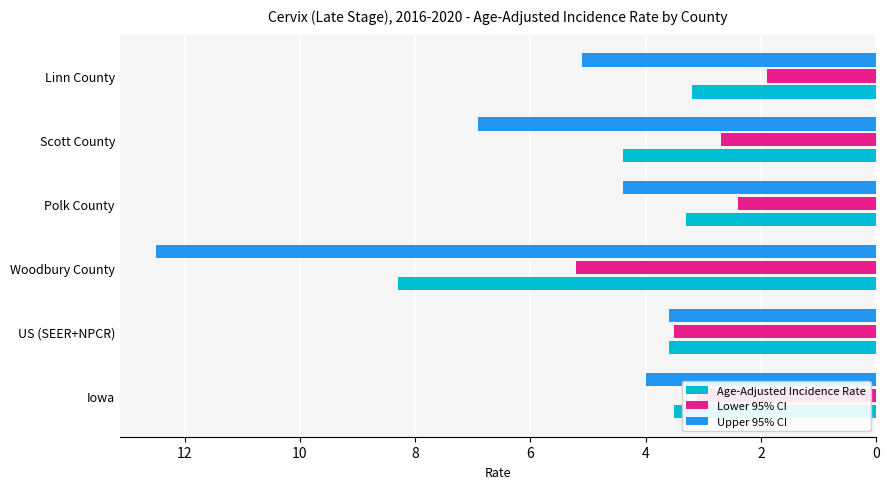

Which series has the largest total across all categories?

Upper 95% CI